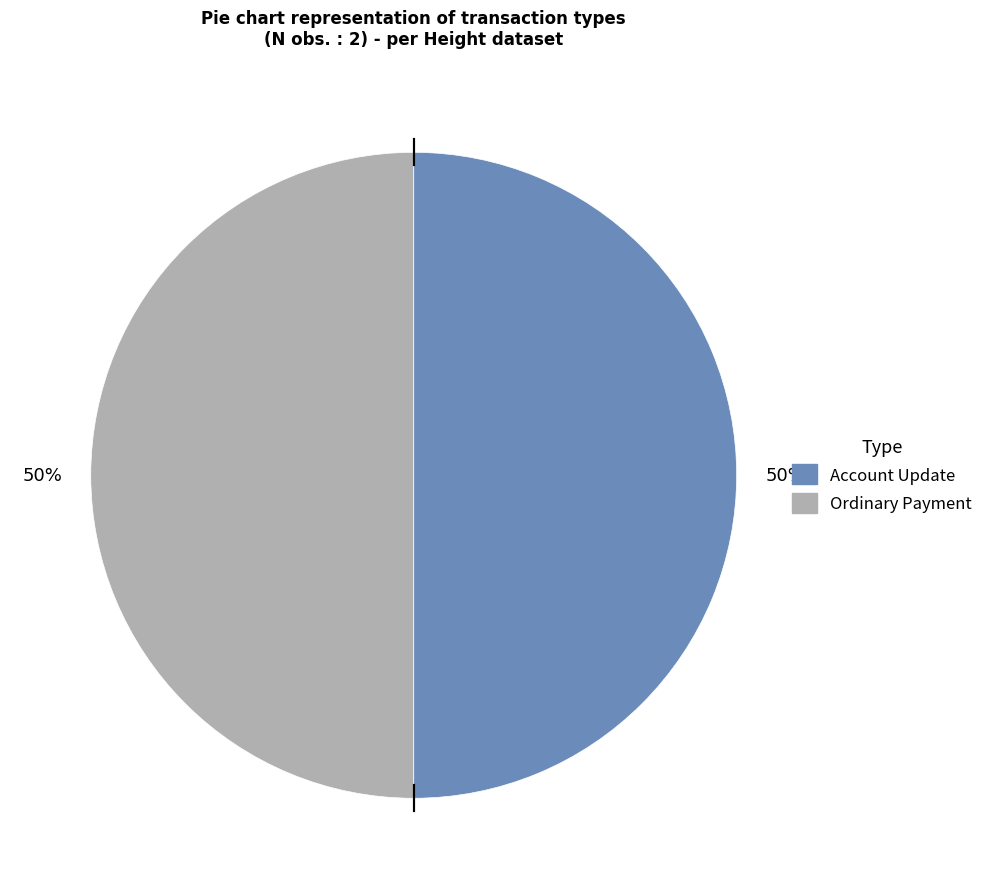

To the nearest percent, what is the average slice percentage?

50%